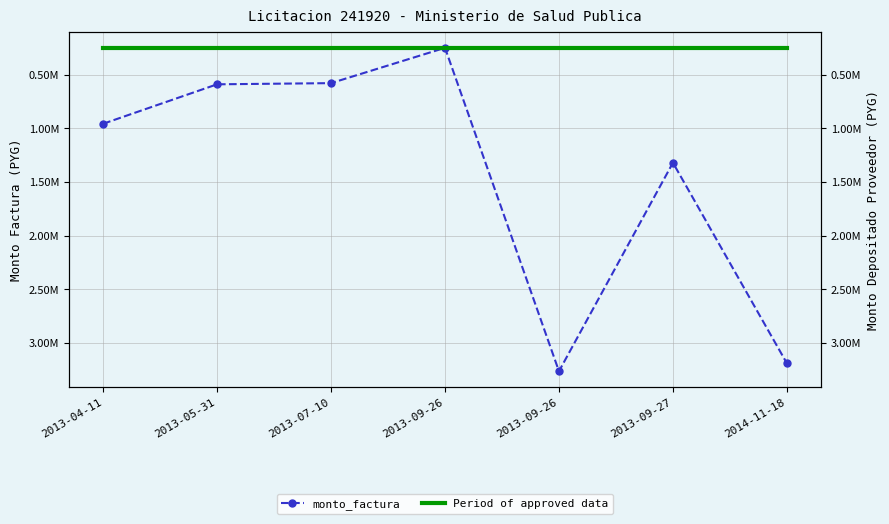

Reading left to right, extract all data points from this chart.

monto_factura: 2013-04-11=956800	2013-05-31=589000	2013-07-10=578000	2013-09-26=249000	2013-09-26=3263600	2013-09-27=1320000	2014-11-18=3190000
Period of approved data: 2013-04-11=249000	2013-05-31=249000	2013-07-10=249000	2013-09-26=249000	2013-09-26=249000	2013-09-27=249000	2014-11-18=249000
monto_depositado_proveedor: 2013-04-11=956800	2013-05-31=589000	2013-07-10=578000	2013-09-26=249000	2013-09-26=3263600	2013-09-27=1320000	2014-11-18=3190000